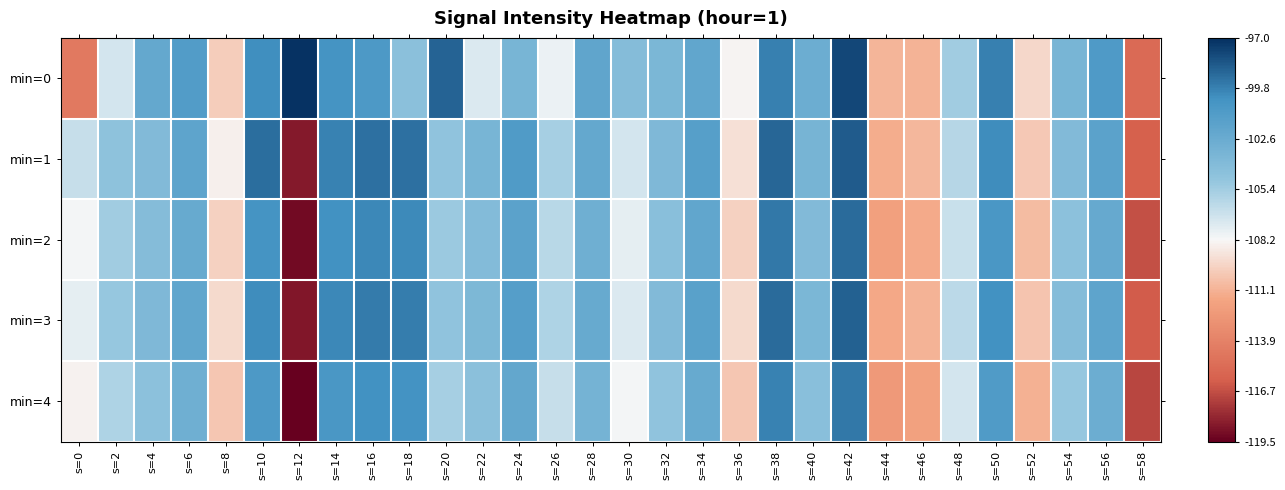

Count the number of data series in this chart.

5